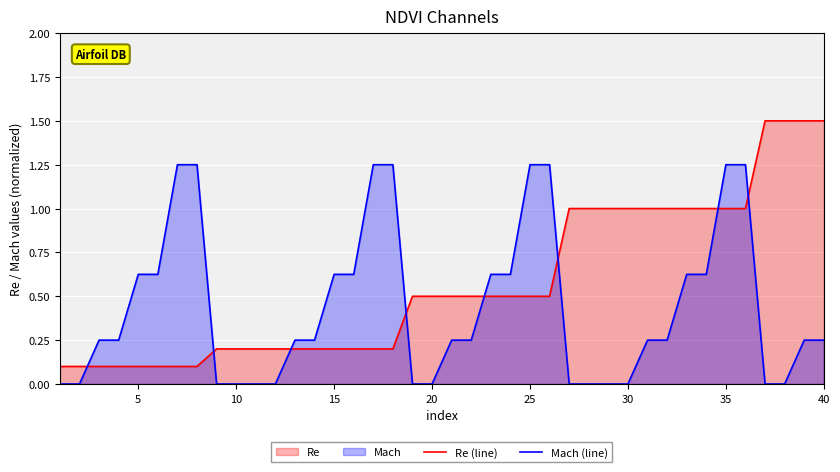

Which series ends up on top after the final intersection of Mach (line) and Re (line)?

Re (line)